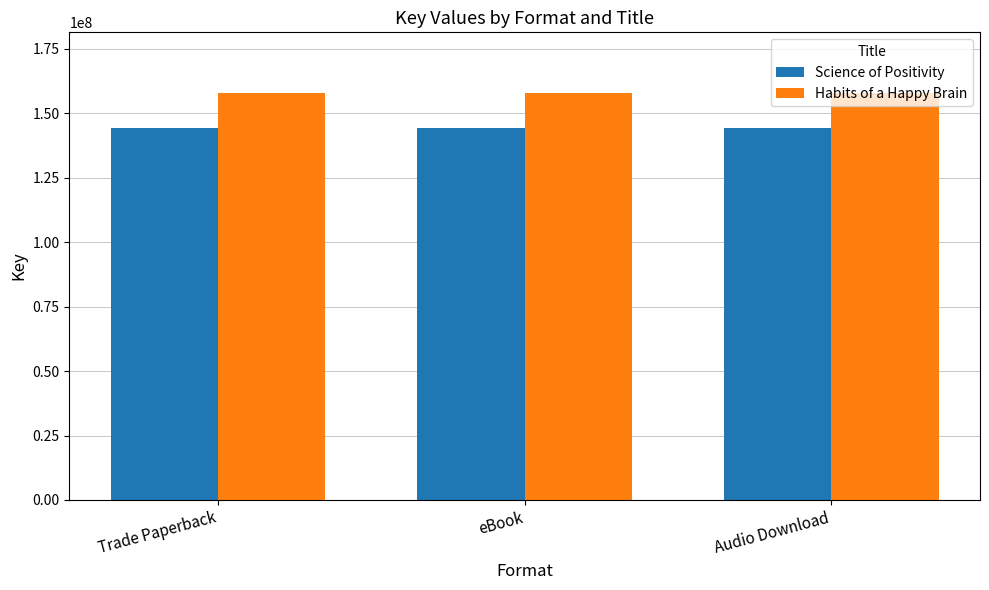

What is the approximate value of Habits of a Happy Brain at Audio Download?

157767477